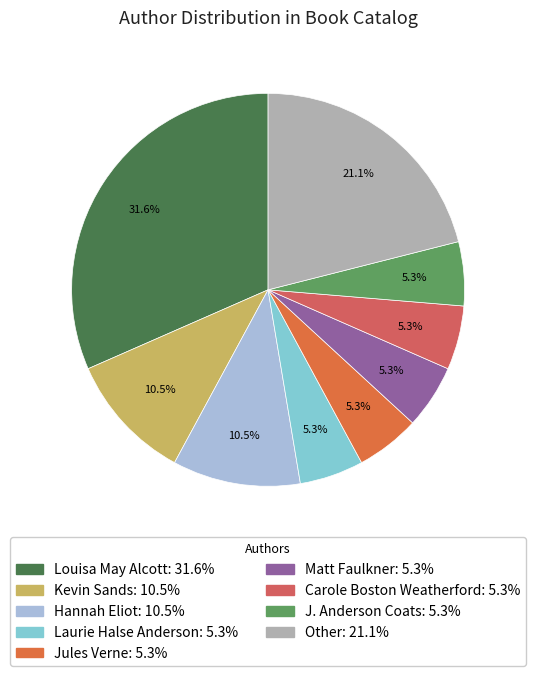

How many slices are in this pie chart?

9